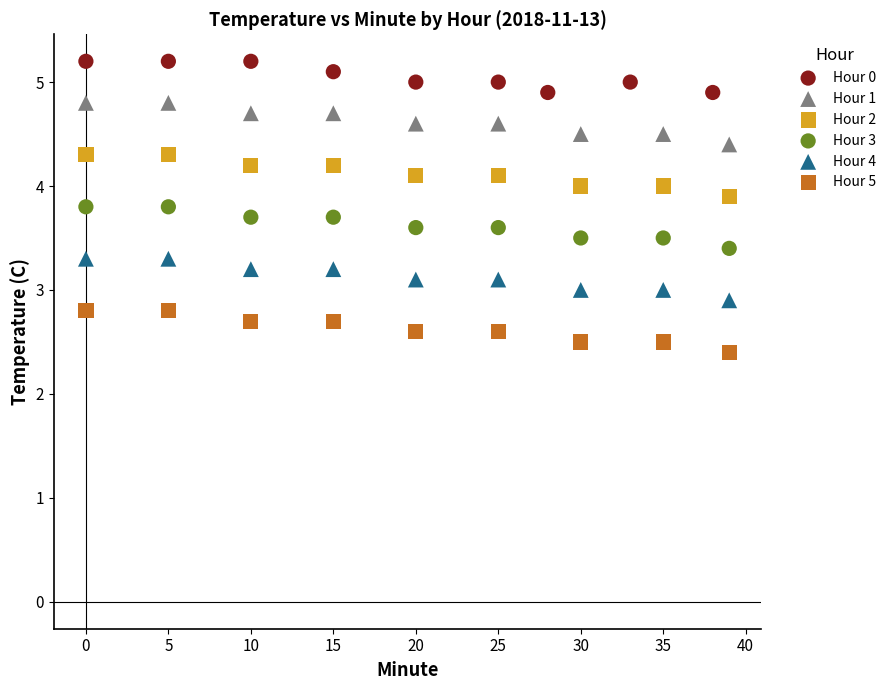

What are all the series names shown in the legend?

Hour 0, Hour 1, Hour 2, Hour 3, Hour 4, Hour 5